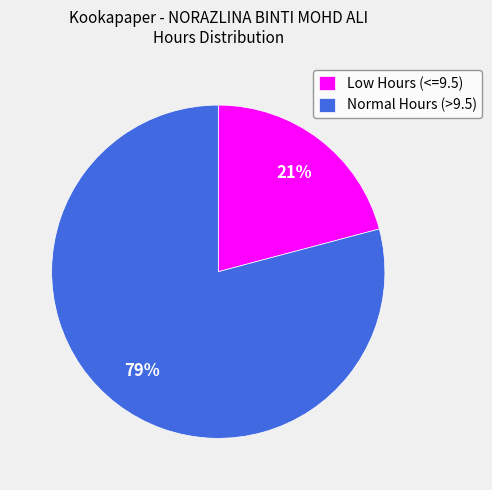

To the nearest percent, what is the combined percentage of Low Hours (<=9.5) and Normal Hours (>9.5)?

100%